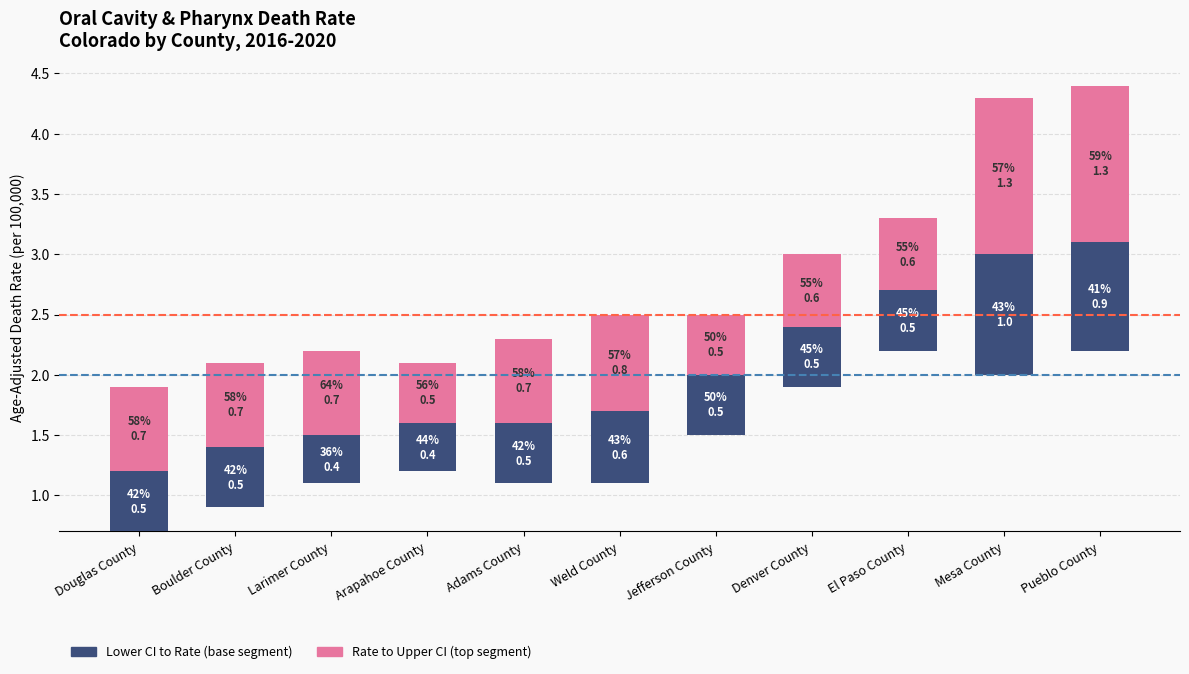

Which label corresponds to the largest value in the chart?

Mesa County